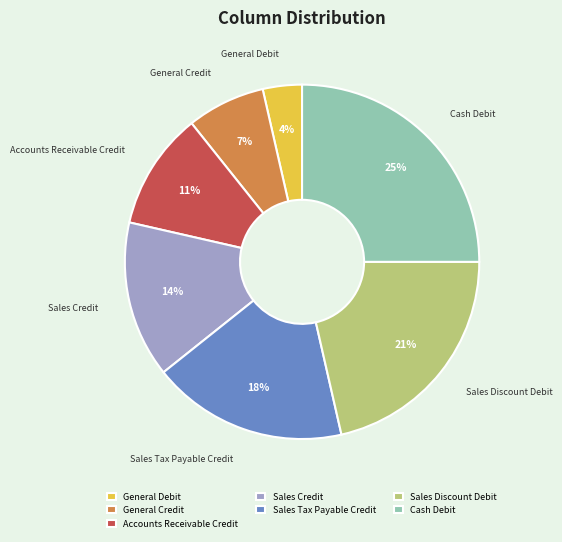

Approximately how many times larger is the value at Sales Credit compared to Accounts Receivable Credit?

1.3